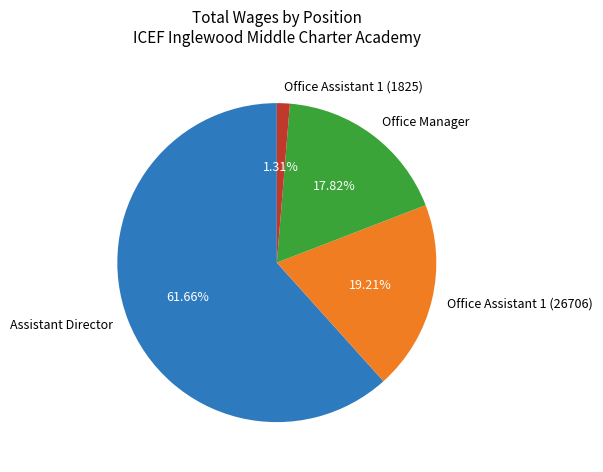

Rank the categories by value from highest to lowest.

Assistant Director, Office Assistant 1 (26706), Office Manager, Office Assistant 1 (1825)